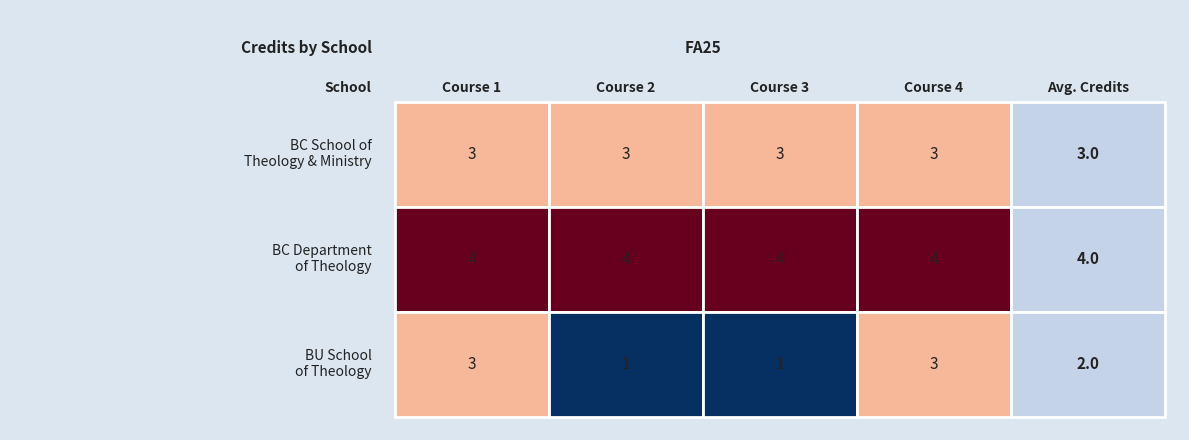

Reading left to right, list all the values displayed in this chart.

Boston College School of Theology & Ministry: 0=3	1=3	2=3	3=3
Boston College Department of Theology: 0=4	1=4	2=4	3=4
Boston University School of Theology: 0=3	1=1	2=1	3=3